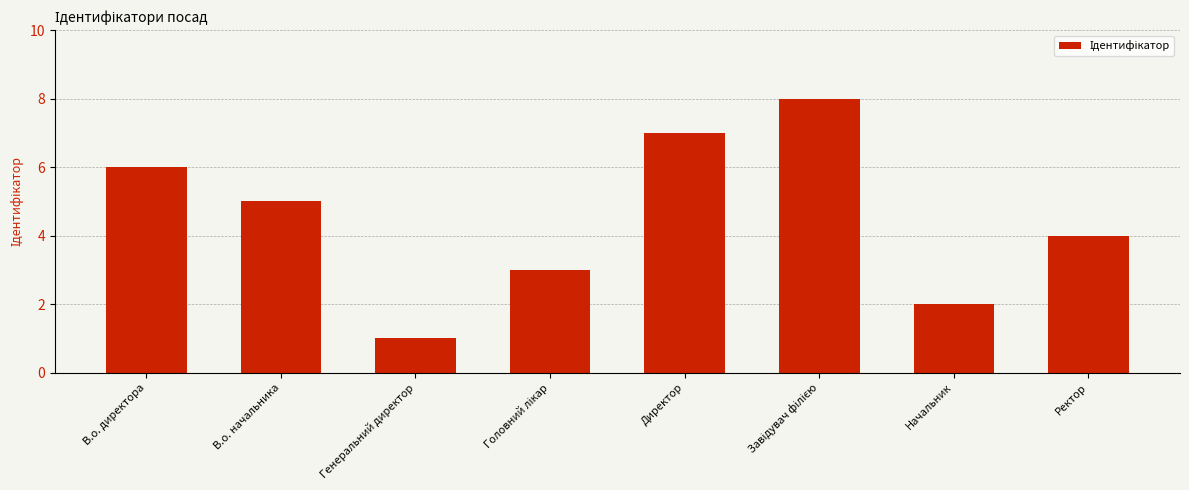

What is the difference between the maximum and second lowest values?

6